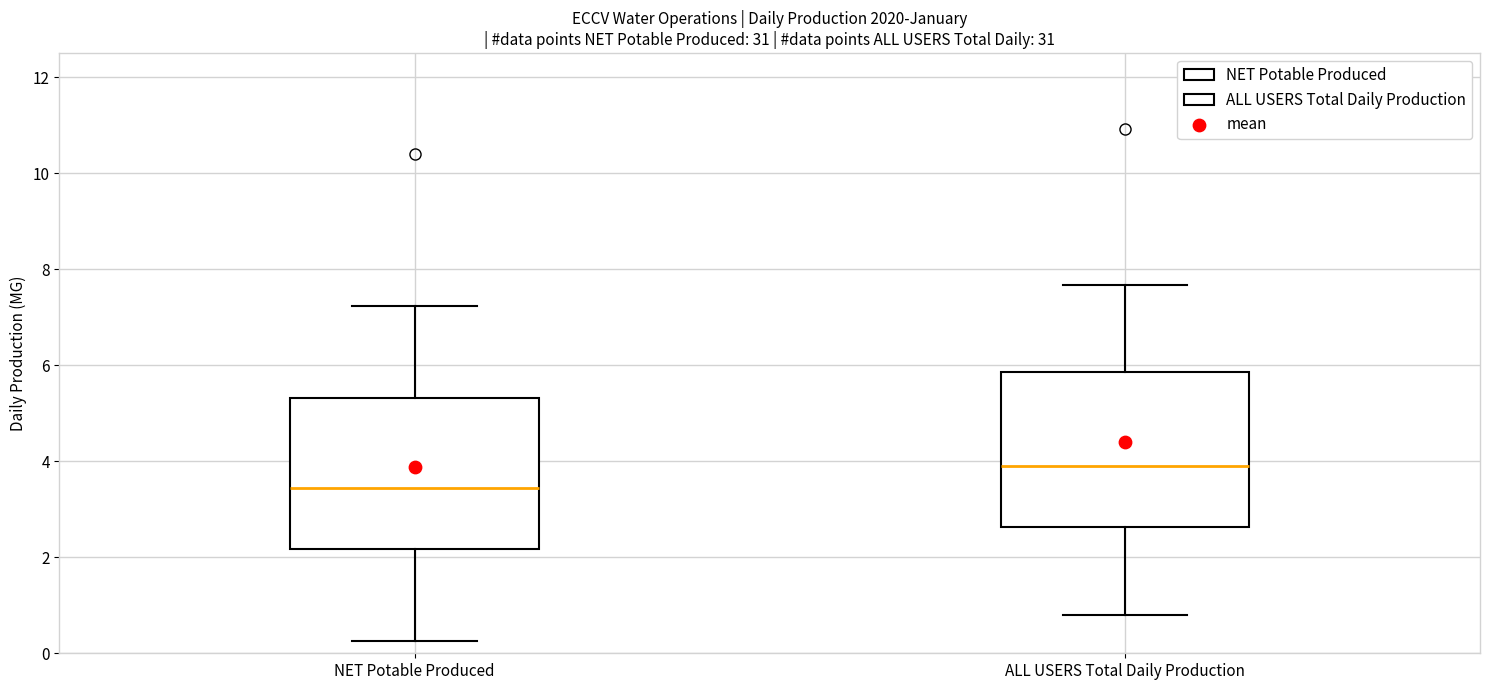

Reading left to right, read every box against the y-axis: the position of its median line, the range the box covers, and the ends of its whiskers. The values are not printed on the chart, so give them approximately, as read against the axis.

NET Potable Produced: median 3.4, box 2.2 to 5.4, whiskers 0.2 to 7.2
ALL USERS Total Daily Production: median 4.0, box 2.6 to 5.8, whiskers 0.8 to 7.6